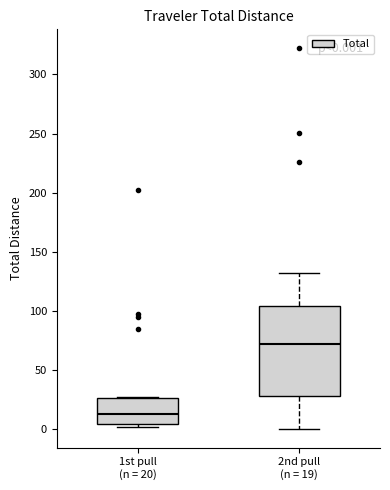

Which box is the tallest, from its lower edge to its upper edge?

2nd pull (n = 19)